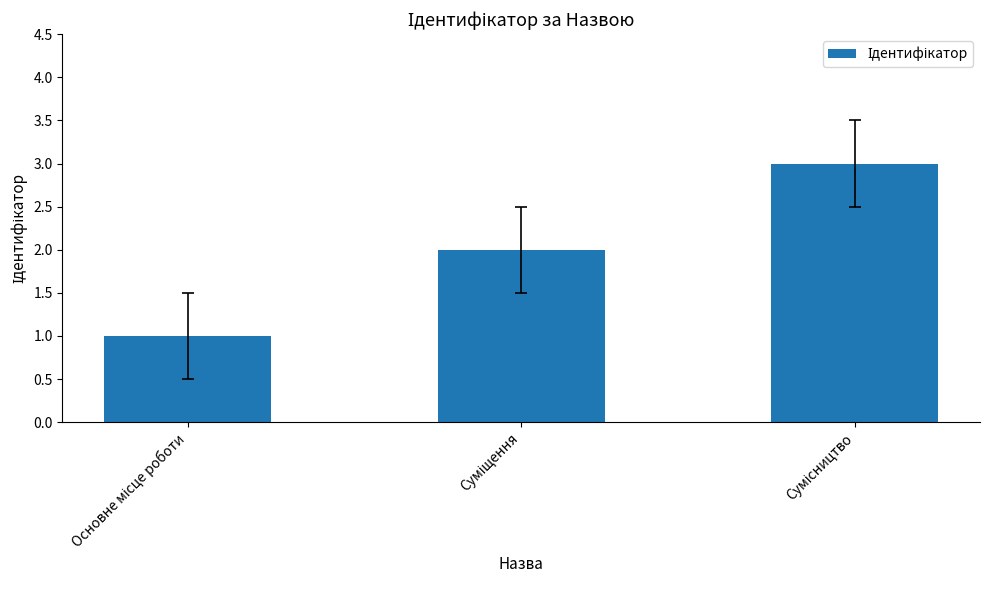

What is the sum of all values?

6